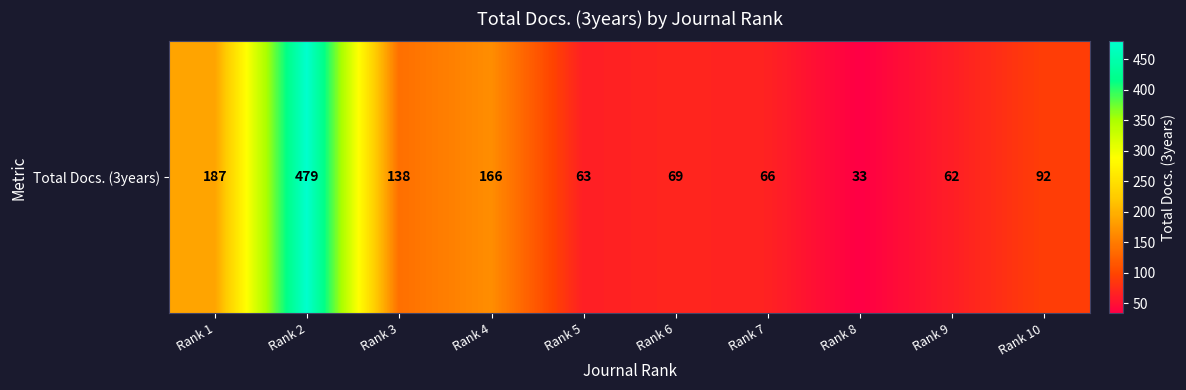

Reading left to right, list all the values displayed in this chart.

Rank 1=187	Rank 2=479	Rank 3=138	Rank 4=166	Rank 5=63	Rank 6=69	Rank 7=66	Rank 8=33	Rank 9=62	Rank 10=92